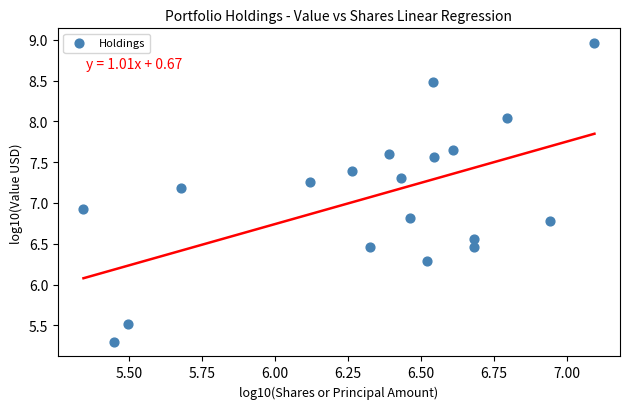

What Y value in the scatter plot is closest to 7?

6.9